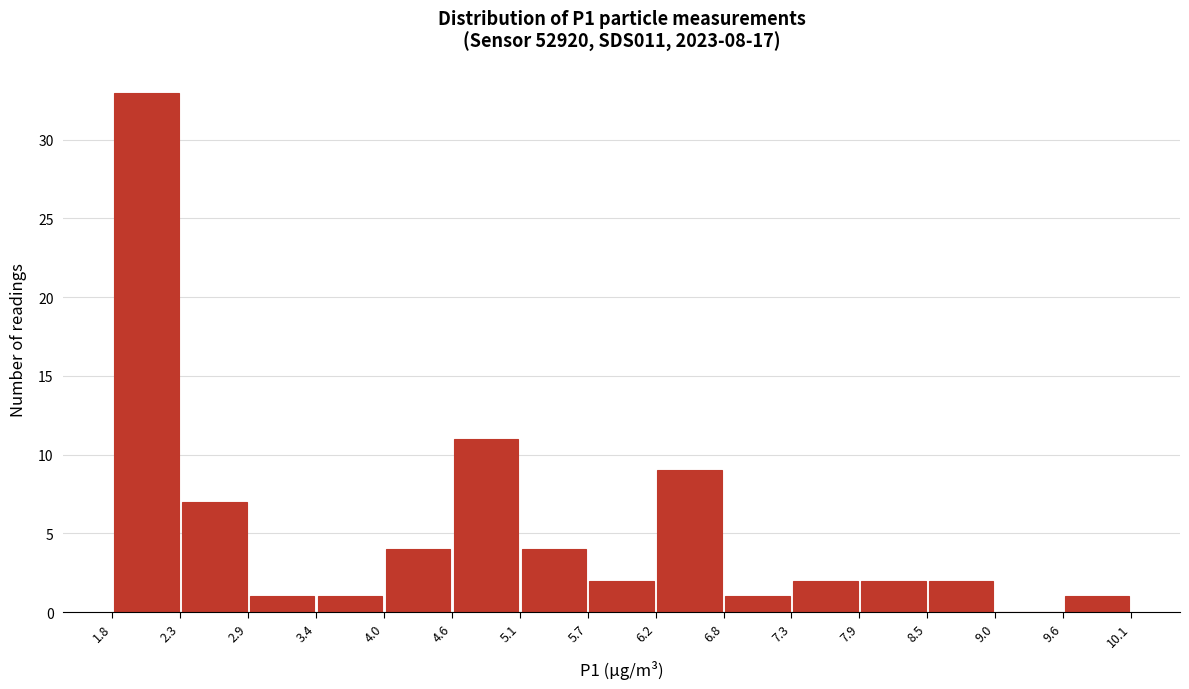

How tall is the bar that spans 8.5 to 9.0 on the x-axis? The values are not printed on the chart, so give them approximately, as read against the axis.

2